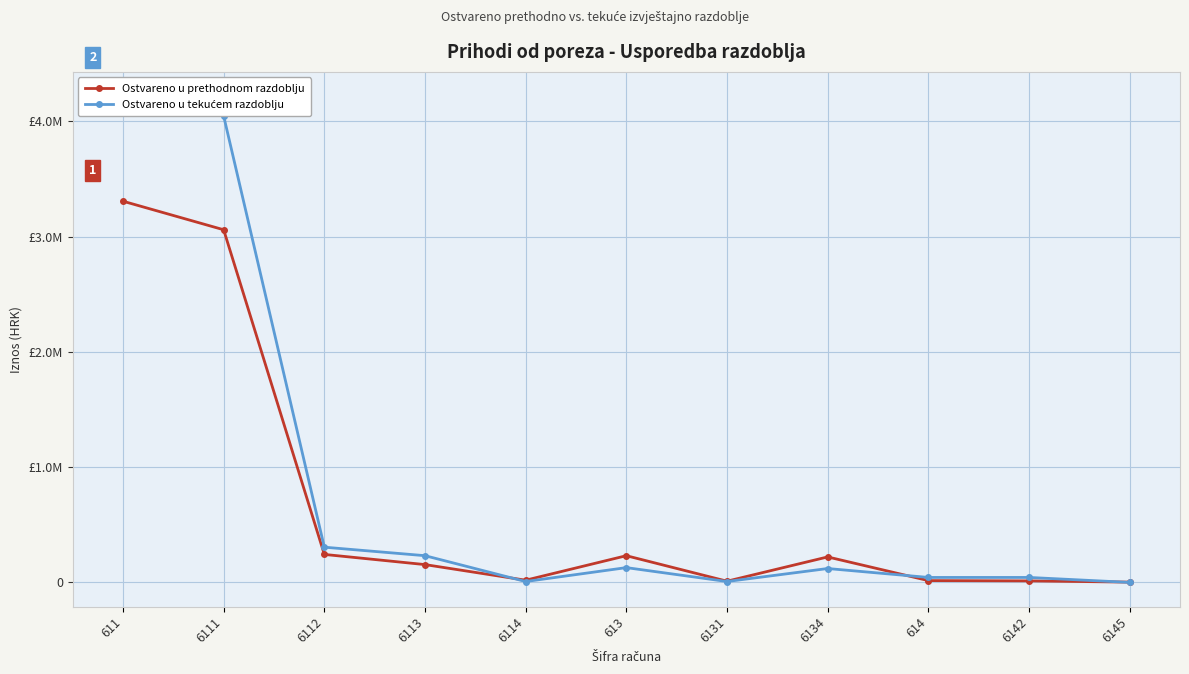

What is the average value of the Ostvareno u prethodnom razdoblju series?

661590.7